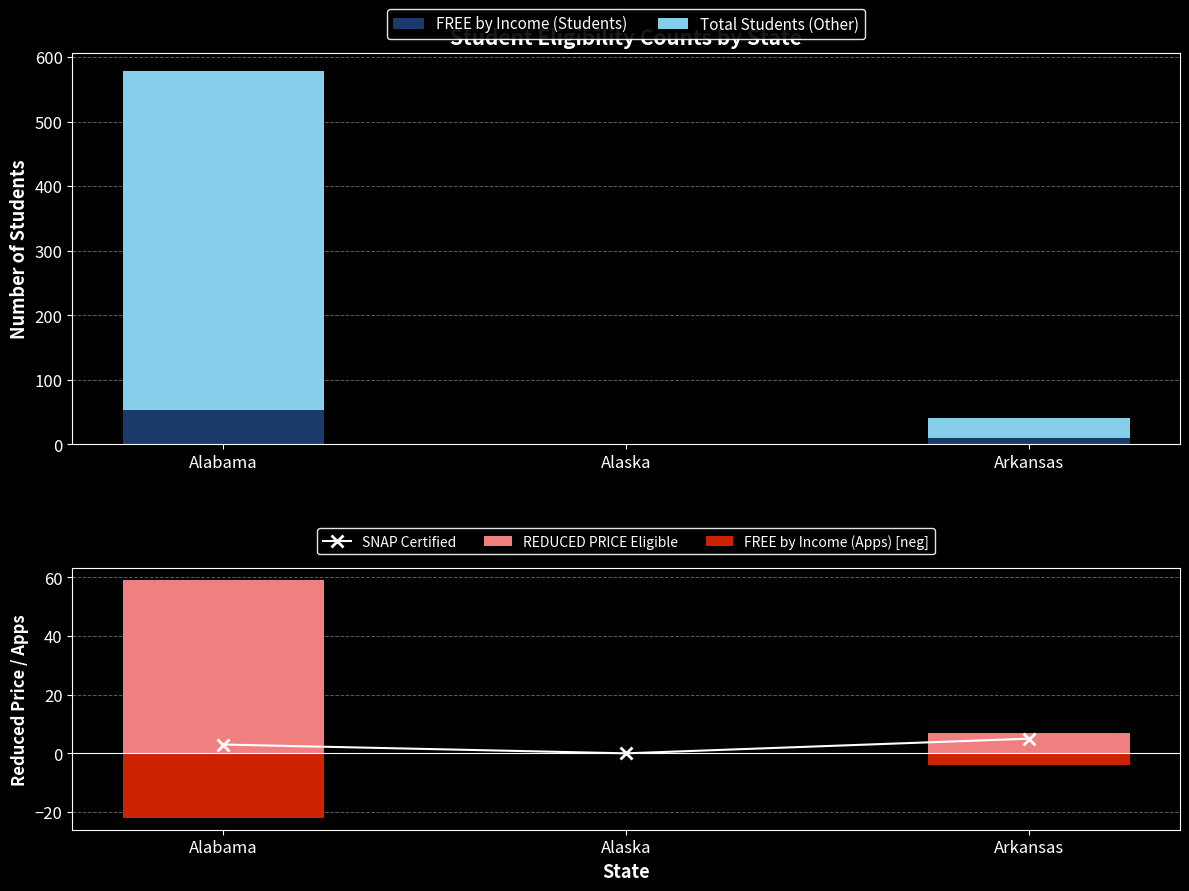

At which label does FREE by Income (Students) first exceed 10?

Alabama